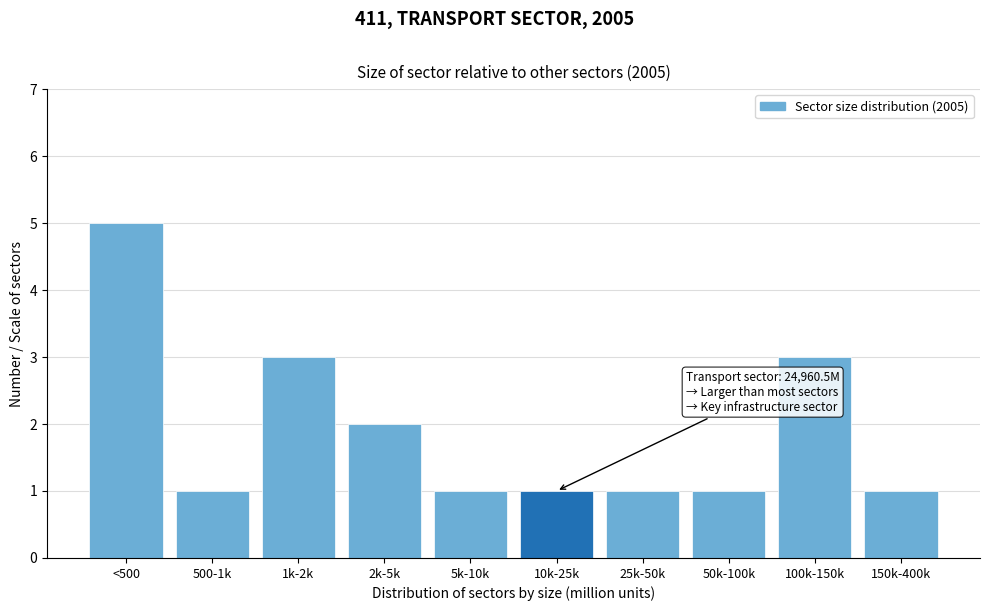

Reading right to left, what are all the values shown in this chart?

150k-400k=1	100k-150k=3	50k-100k=1	25k-50k=1	10k-25k=1	5k-10k=1	2k-5k=2	1k-2k=3	500-1k=1	<500=5